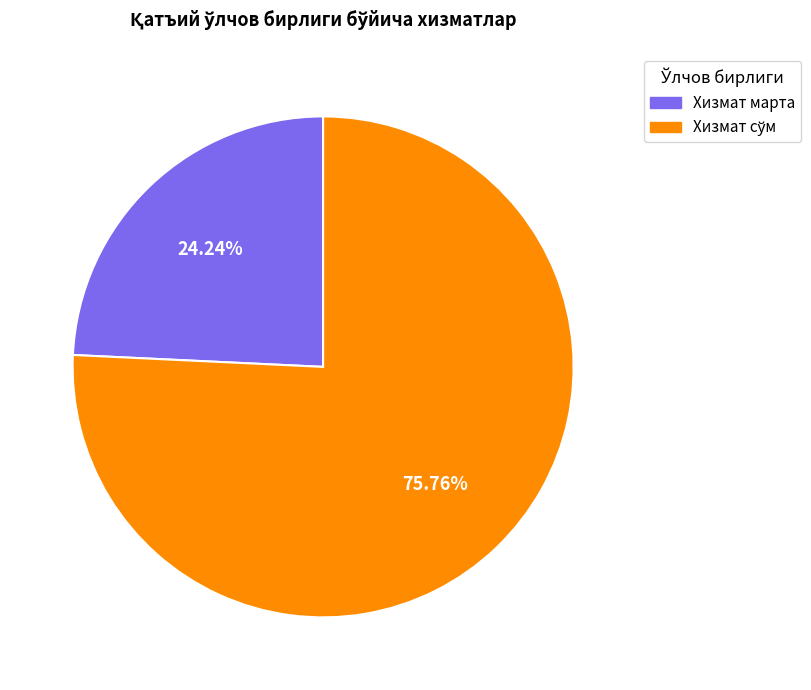

Does Хизмат марта represent more than half of the total?

No